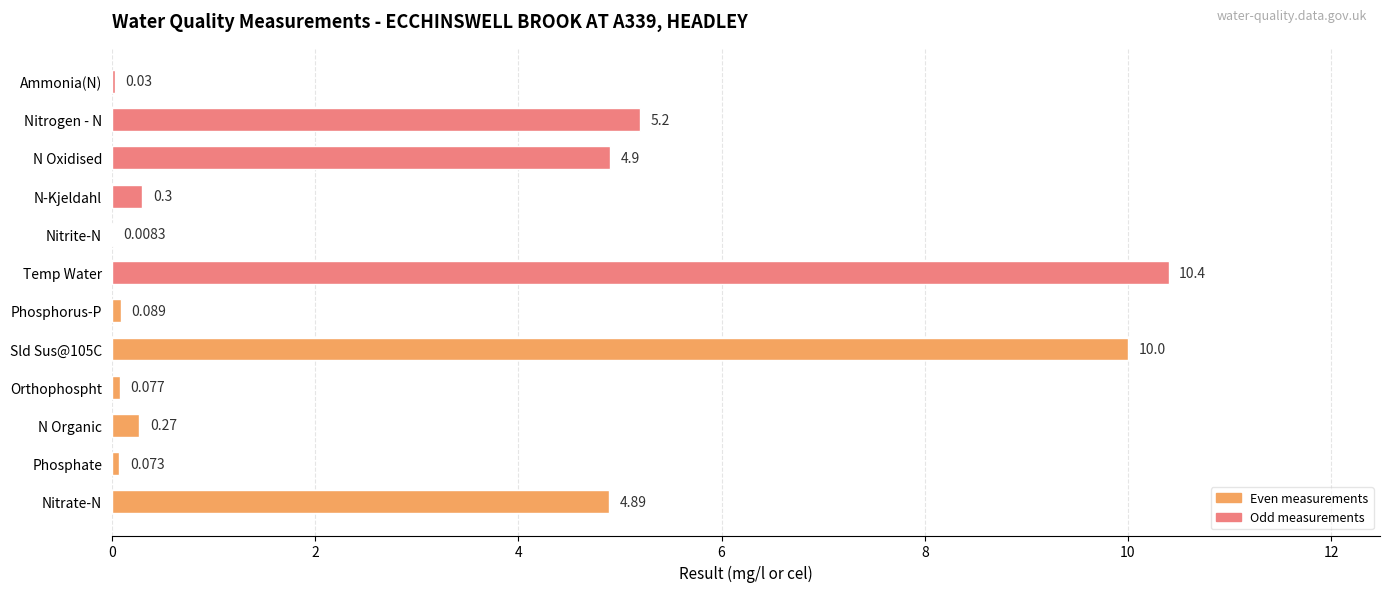

What is the difference between the highest and lowest values at 2?

0.1